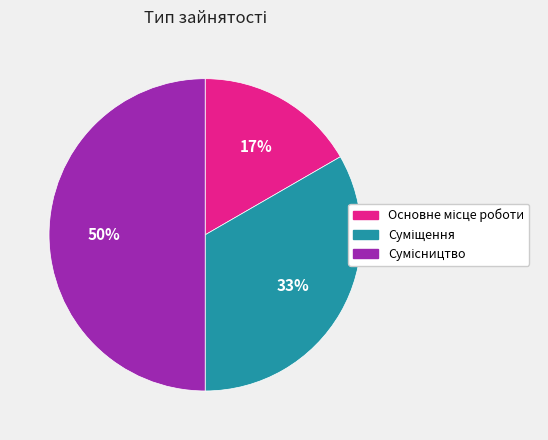

To the nearest percent, what is the difference between the largest and smallest slice percentages?

33%